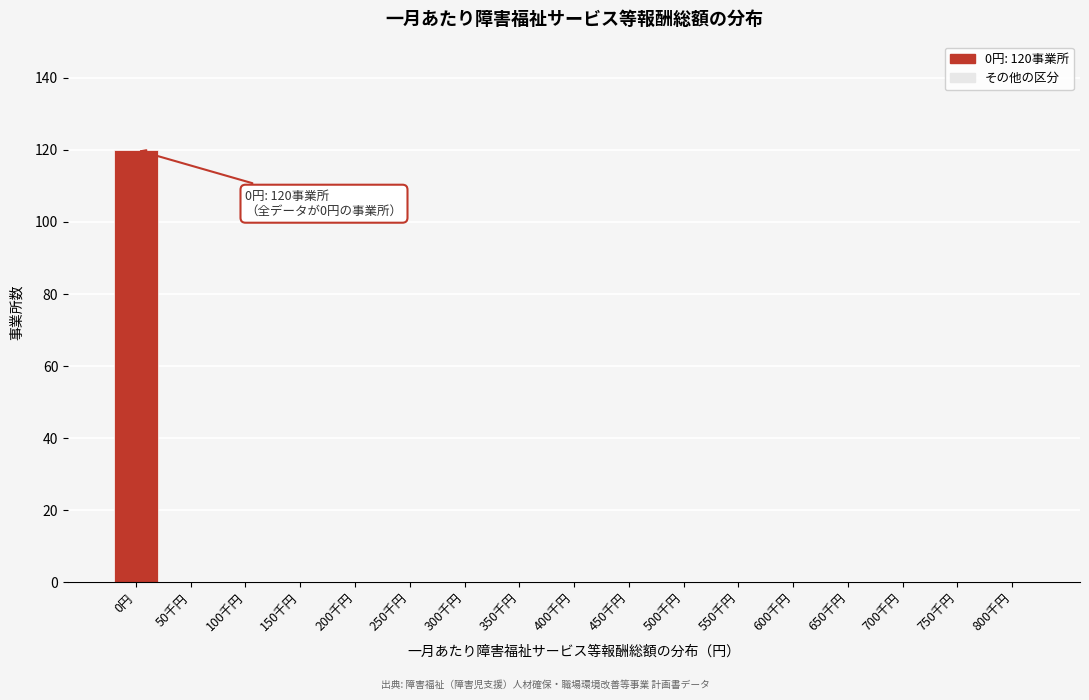

Reading left to right, what are all the values shown in this chart?

0円=120	50千円=0	100千円=0	150千円=0	200千円=0	250千円=0	300千円=0	350千円=0	400千円=0	450千円=0	500千円=0	550千円=0	600千円=0	650千円=0	700千円=0	750千円=0	800千円=0